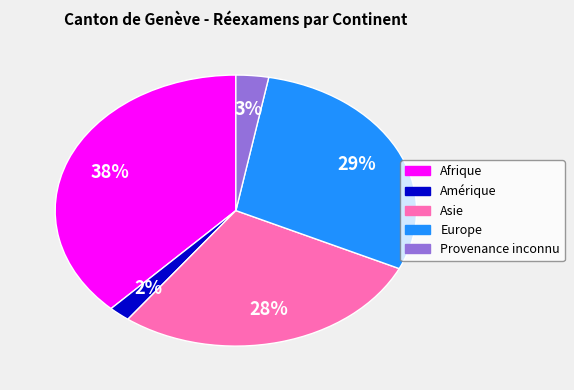

Which slice is the largest?

Afrique